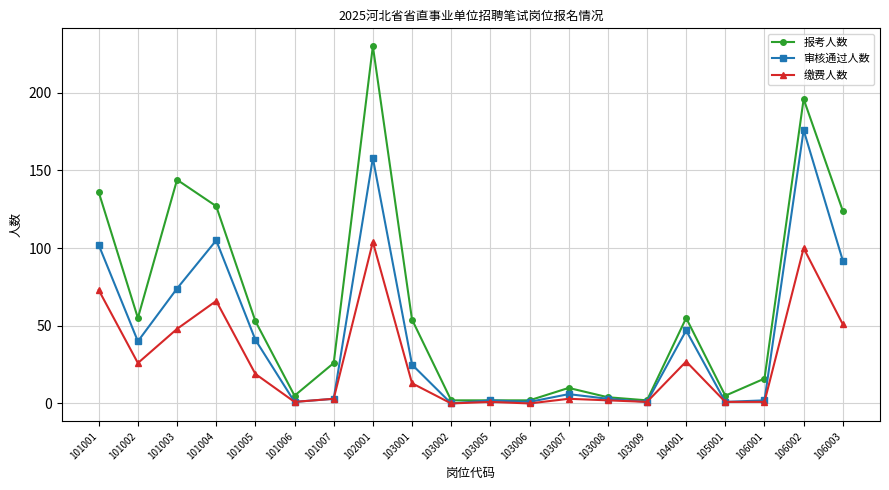

What is the difference between the 审核通过人数 values at 103008 and 105001?

2